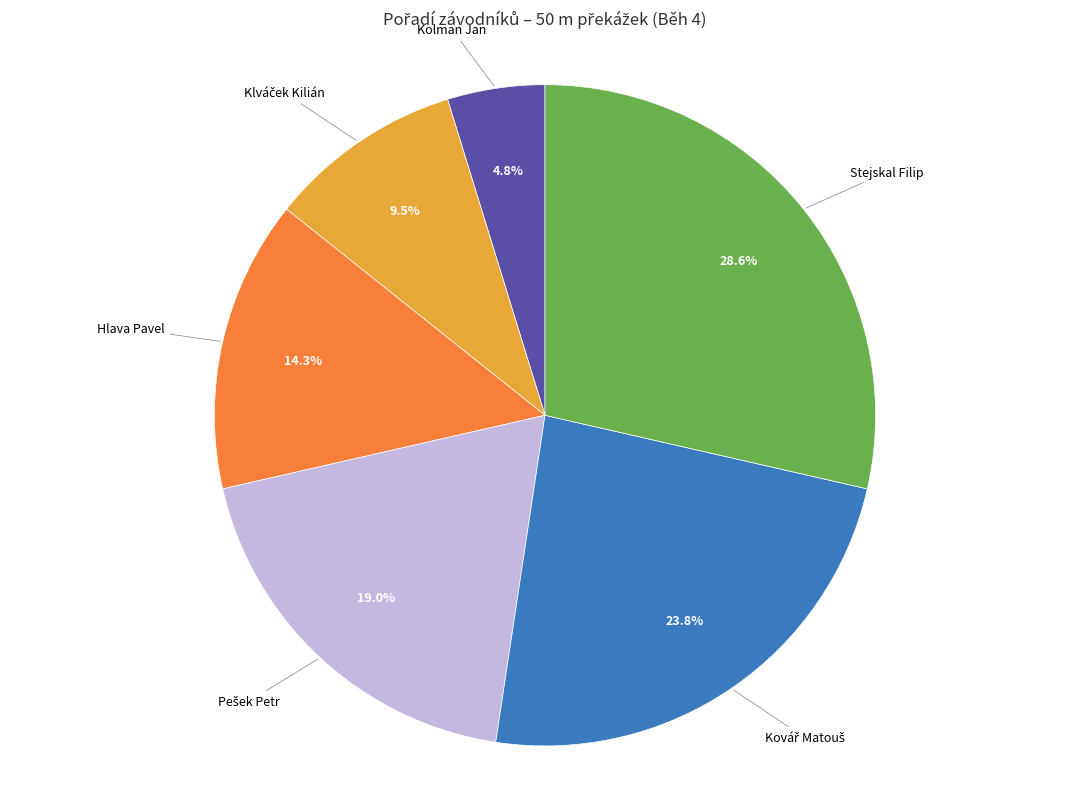

Is Hlava Pavel the majority of the pie?

No